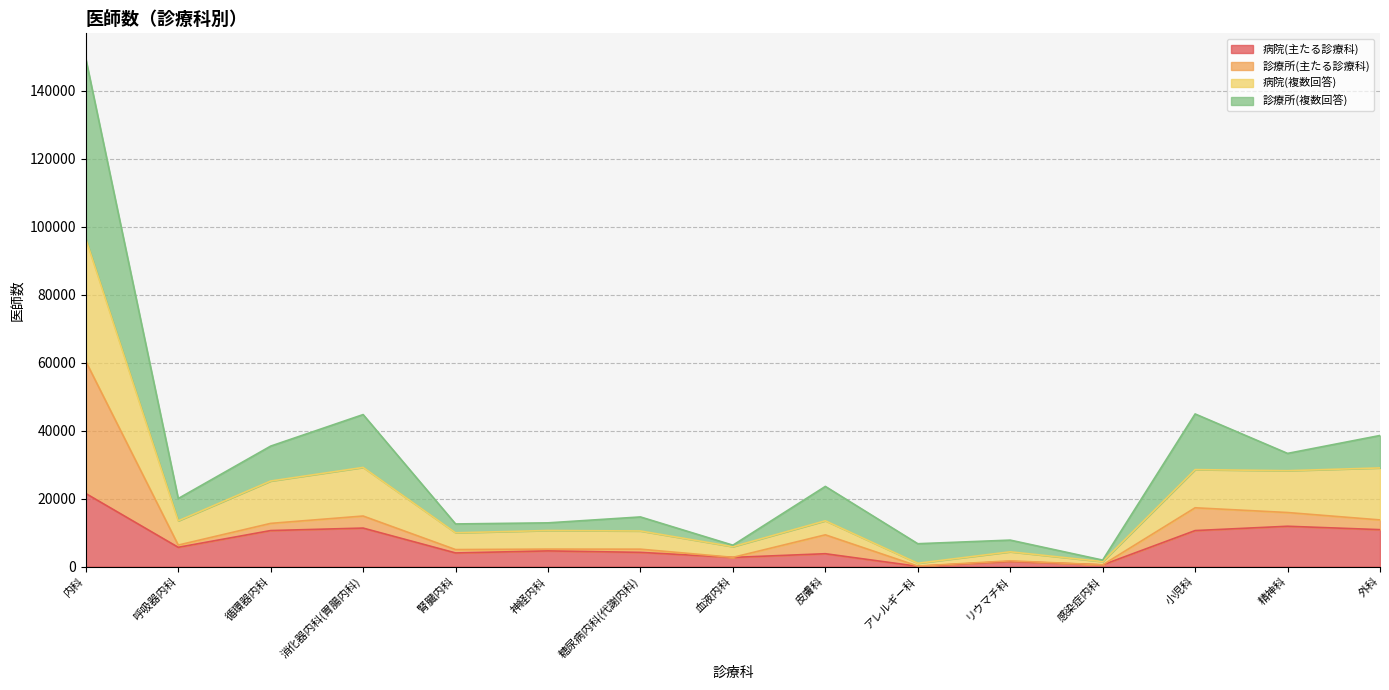

At which category is the sum across all series the highest?

内科